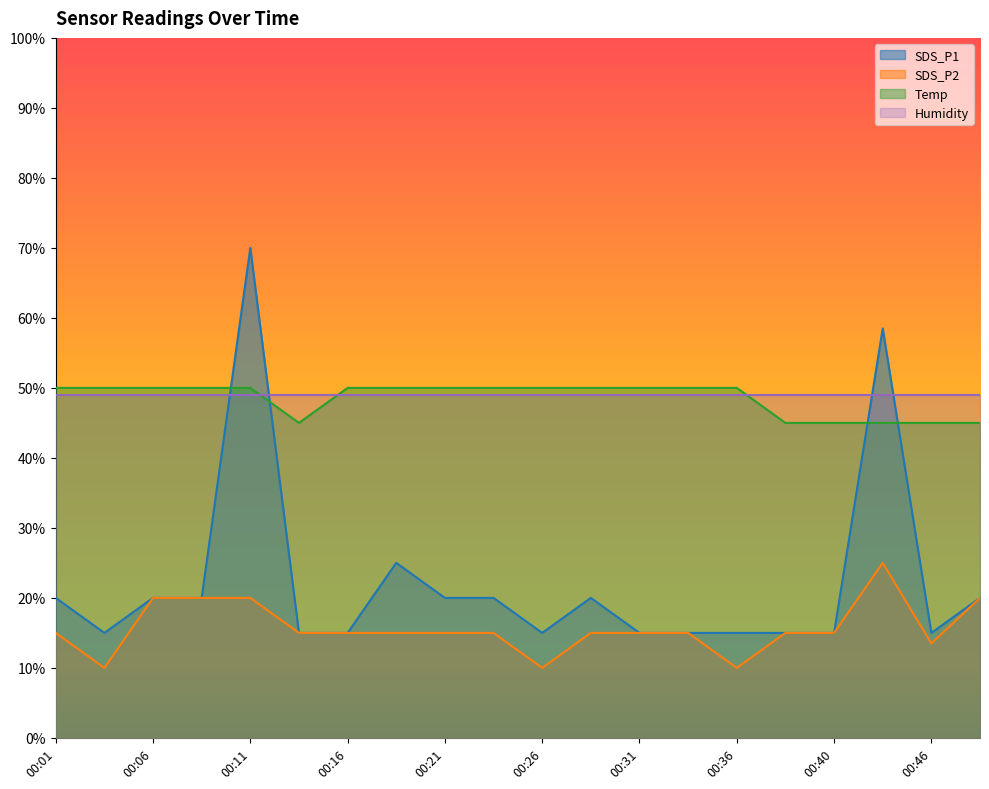

What are all the series names shown in the legend?

SDS_P1, SDS_P2, Temp, Humidity